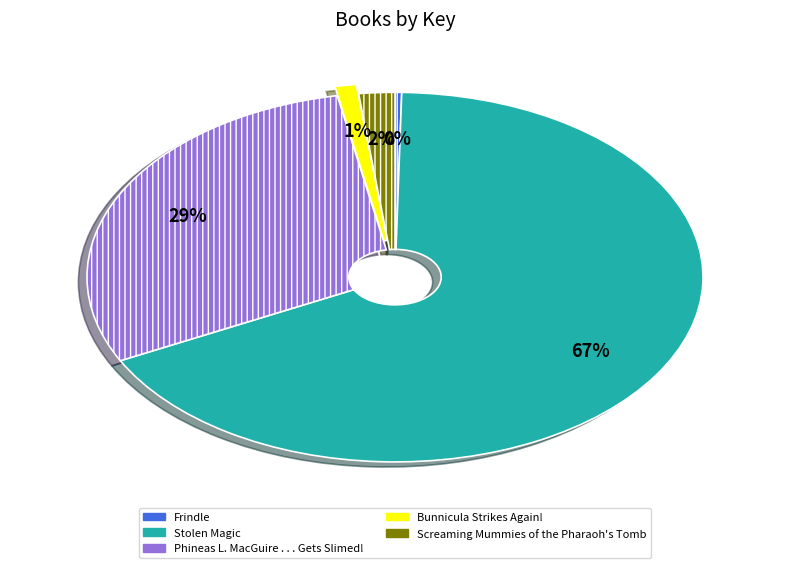

Which slice represents more than half of the pie?

Stolen Magic